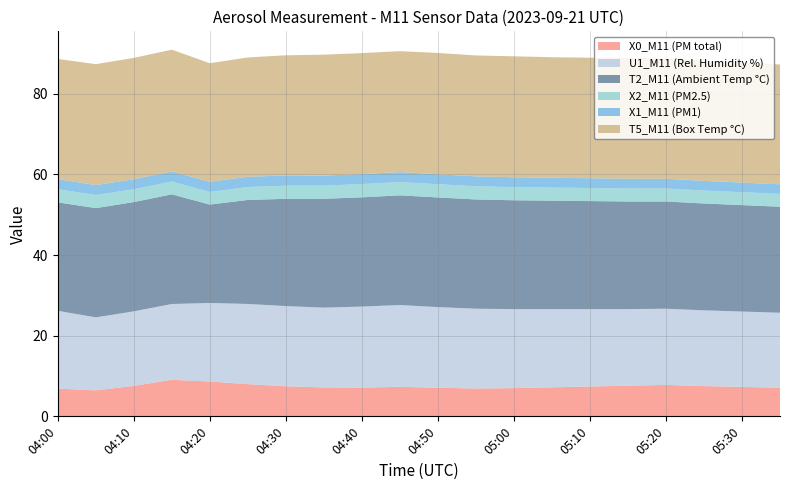

Reading left to right, list all the values displayed in this chart.

X0_M11 (PM total): 04:00=6.9	04:05=6.5	04:10=7.5	04:15=9.1	04:20=8.6	04:25=8.0	04:30=7.5	04:35=7.2	04:40=7.1	04:45=7.3	04:50=7.1	04:55=6.9	05:00=7.0	05:05=7.2	05:10=7.4	05:15=7.6	05:20=7.8	05:25=7.5	05:30=7.3	05:35=7.1
U1_M11 (Rel. Humidity %): 04:00=19.3	04:05=18.1	04:10=18.5	04:15=18.8	04:20=19.5	04:25=19.9	04:30=19.9	04:35=19.8	04:40=20.1	04:45=20.3	04:50=20.0	04:55=19.8	05:00=19.6	05:05=19.4	05:10=19.2	05:15=19.0	05:20=18.9	05:25=18.8	05:30=18.7	05:35=18.6
T2_M11 (Ambient Temp °C): 04:00=26.9	04:05=27.1	04:10=27.1	04:15=27.2	04:20=24.4	04:25=25.8	04:30=26.6	04:35=27.0	04:40=27.1	04:45=27.2	04:50=27.2	04:55=27.1	05:00=27.0	05:05=26.9	05:10=26.8	05:15=26.7	05:20=26.6	05:25=26.5	05:30=26.4	05:35=26.3
X2_M11 (PM2.5): 04:00=3.3	04:05=3.2	04:10=3.2	04:15=3.2	04:20=3.1	04:25=3.2	04:30=3.3	04:35=3.3	04:40=3.3	04:45=3.3	04:50=3.3	04:55=3.3	05:00=3.3	05:05=3.2	05:10=3.2	05:15=3.2	05:20=3.2	05:25=3.2	05:30=3.2	05:35=3.2
X1_M11 (PM1): 04:00=2.5	04:05=2.5	04:10=2.5	04:15=2.5	04:20=2.5	04:25=2.5	04:30=2.5	04:35=2.5	04:40=2.5	04:45=2.5	04:50=2.5	04:55=2.5	05:00=2.5	05:05=2.4	05:10=2.4	05:15=2.4	05:20=2.4	05:25=2.4	05:30=2.4	05:35=2.4
T5_M11 (Box Temp °C): 04:00=29.8	04:05=30.0	04:10=30.1	04:15=30.2	04:20=29.4	04:25=29.6	04:30=29.8	04:35=30.0	04:40=30.0	04:45=30.0	04:50=30.1	04:55=30.0	05:00=30.0	05:05=29.9	05:10=29.9	05:15=29.9	05:20=29.8	05:25=29.8	05:30=29.8	05:35=29.7